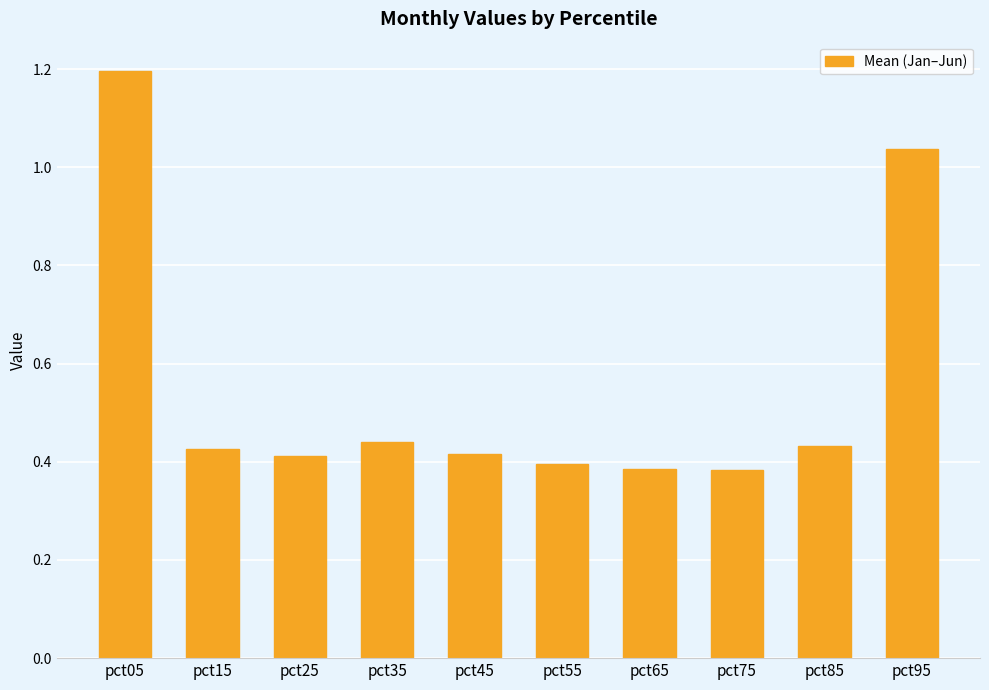

What is the maximum value shown in the chart?

1.2